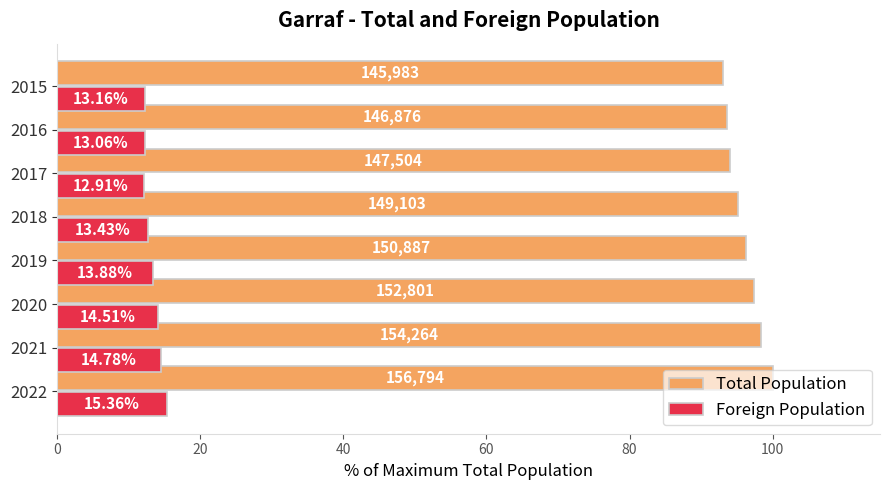

What are all the series names shown in the legend?

Total Population, Foreign Population